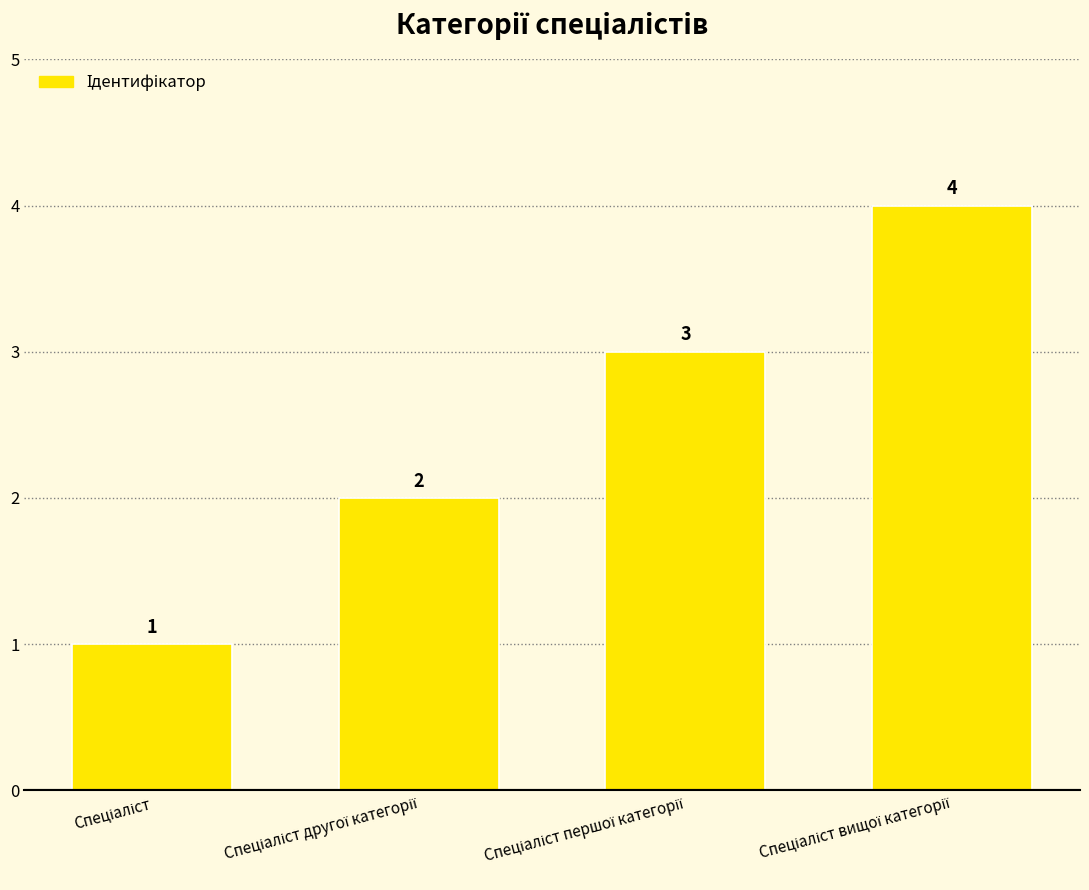

How many values are between 2 and 4?

3